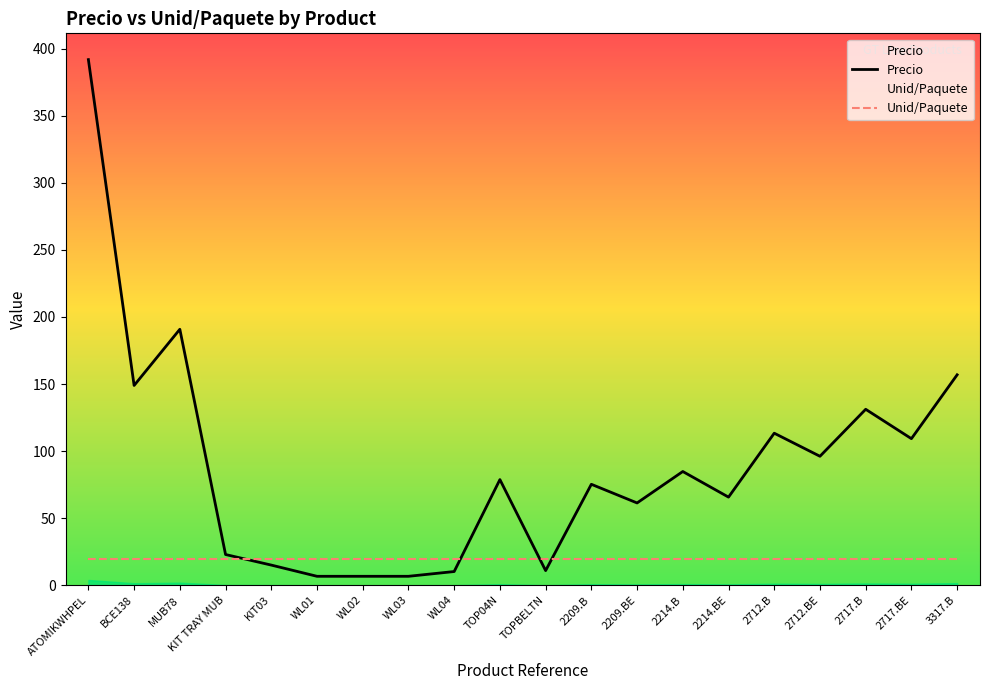

What is the change in value from TOPBELTN to 2712.BE?

+85.2